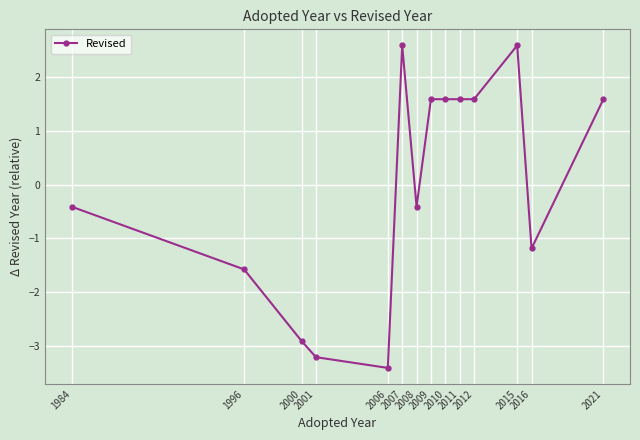

True or false: there are more than 1 points higher than both neighbors.

True